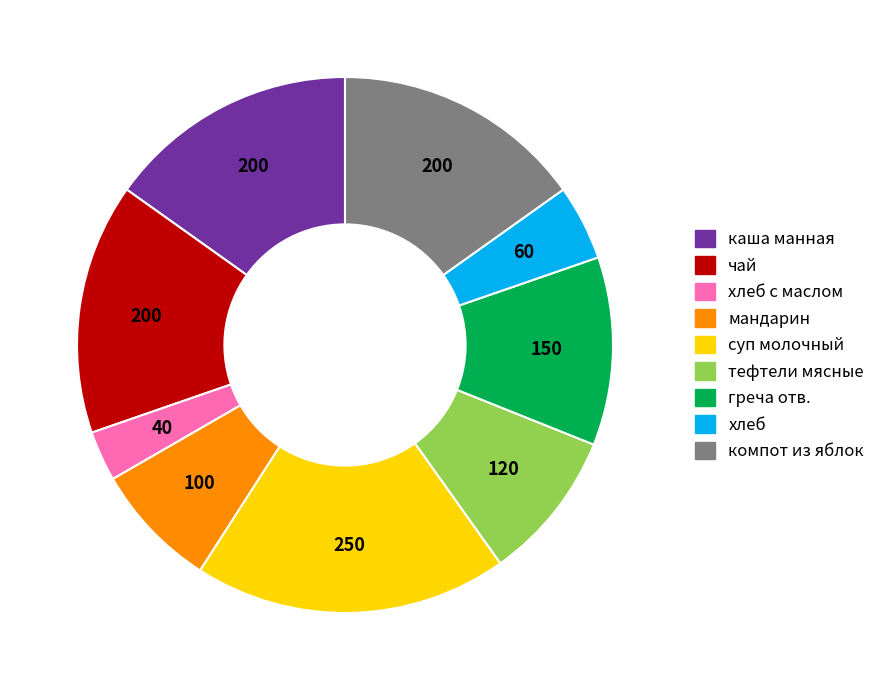

Is there a majority slice in this chart?

No